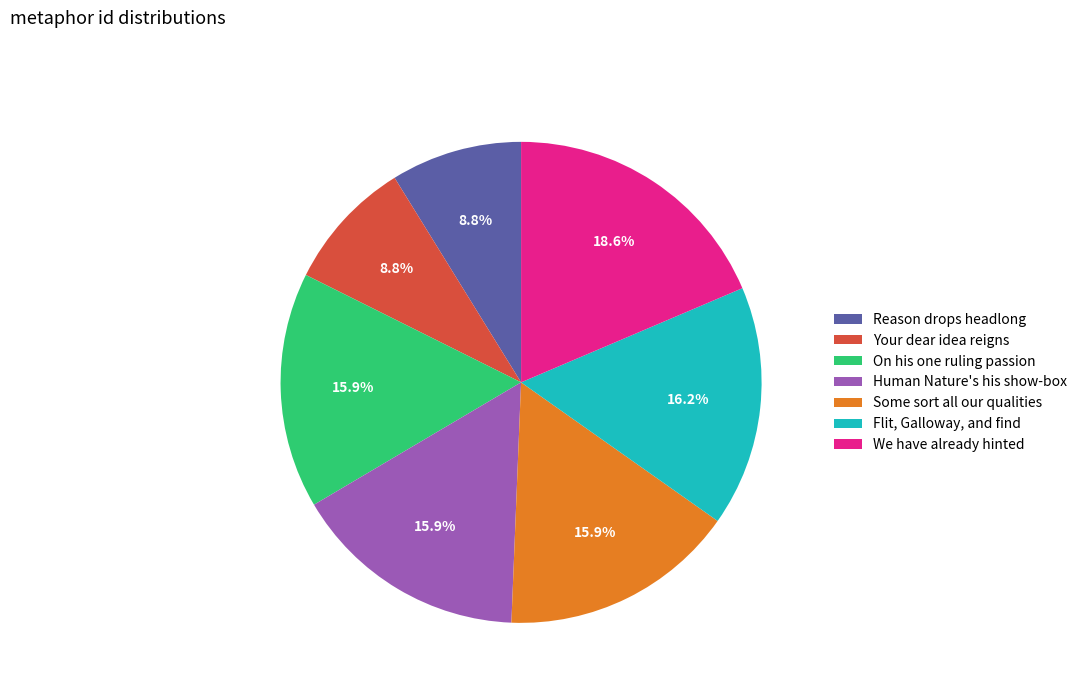

Do Your dear idea reigns and We have already hinted together represent more than half of the pie?

No